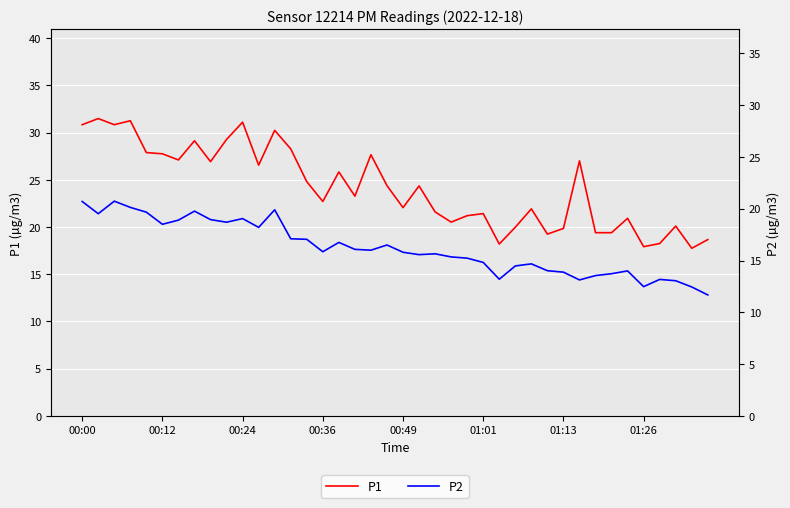

Rank the series by their maximum value, from highest to lowest.

P1, P2